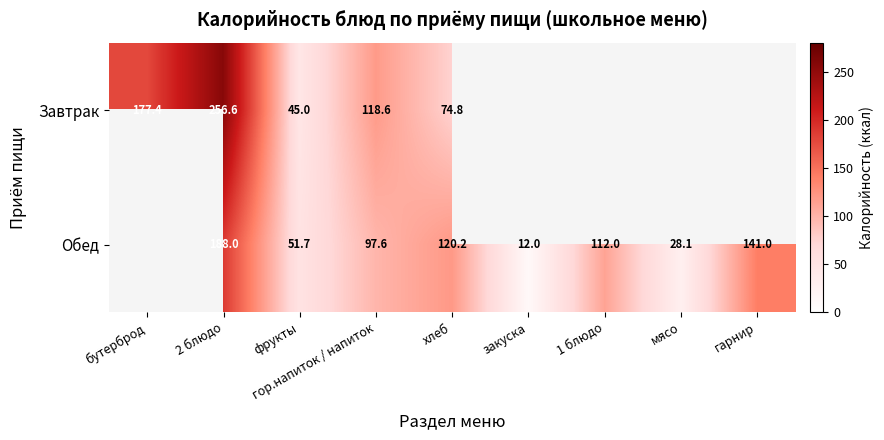

Rank the series by their average value, from lowest to highest.

Завтрак, Обед